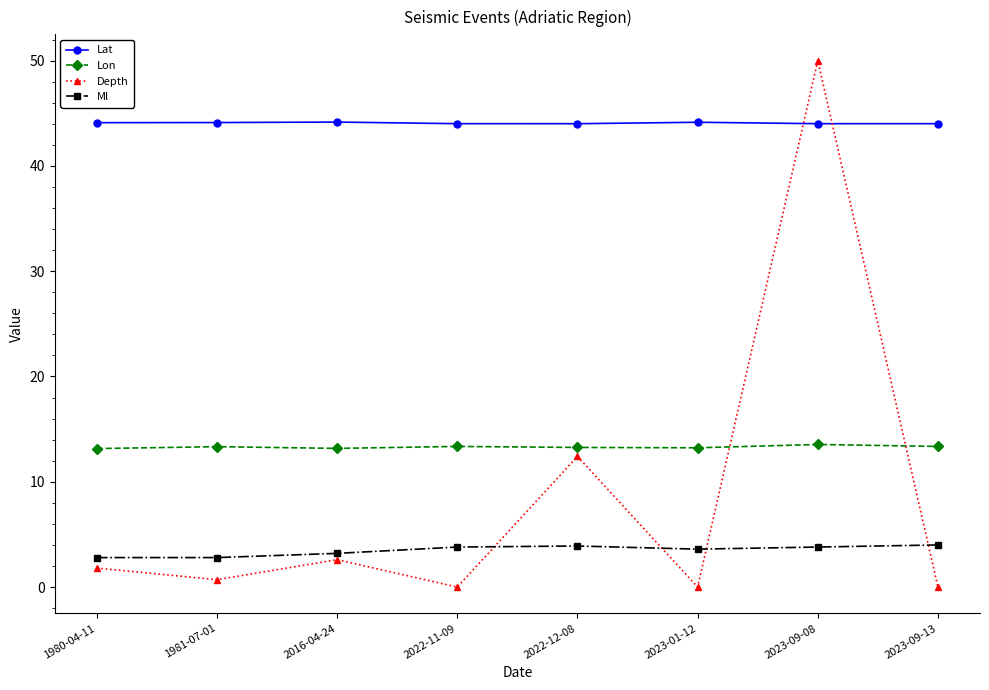

How many lines are shown in the chart?

4